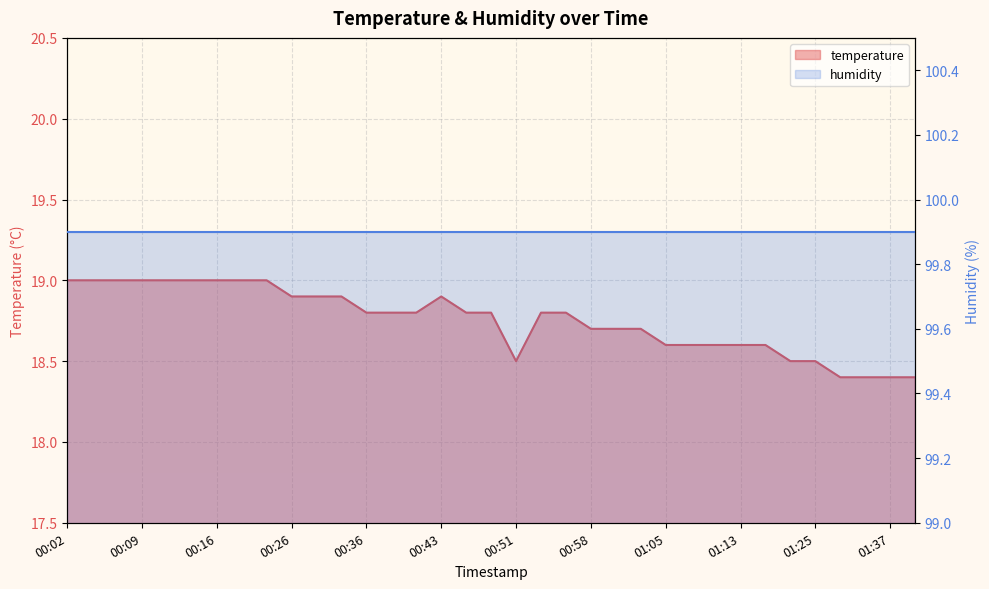

True or false: the data shows 18.4 at 01:35.

True